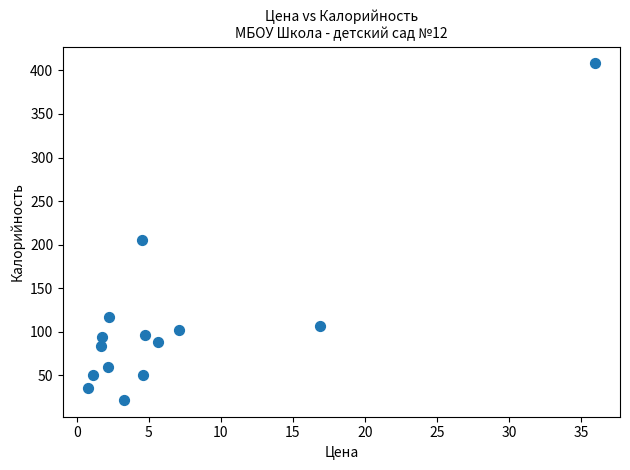

What Y value in the scatter plot is closest to 215?

205